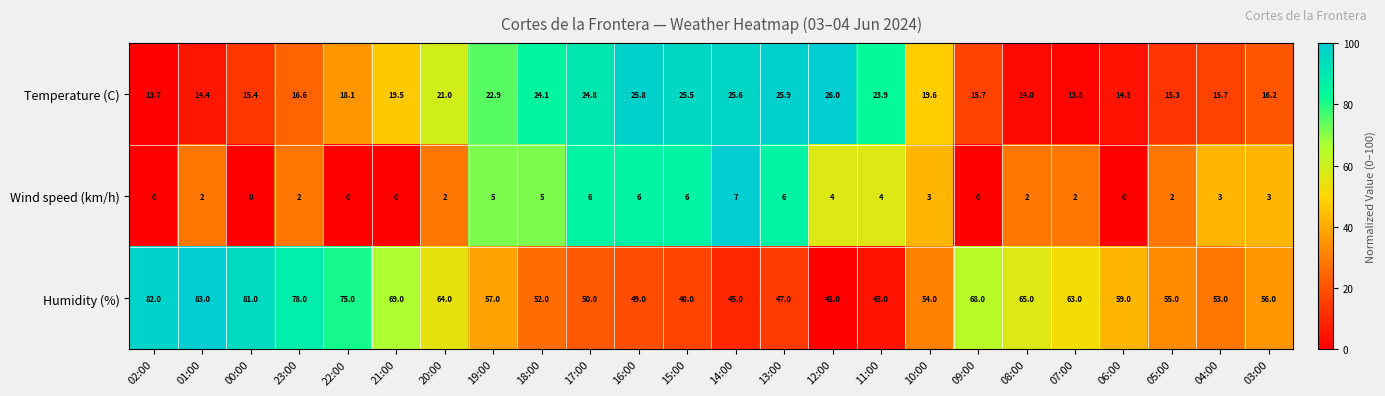

The Temperature (C) series shows 14.0 at 08:00. True or false?

True